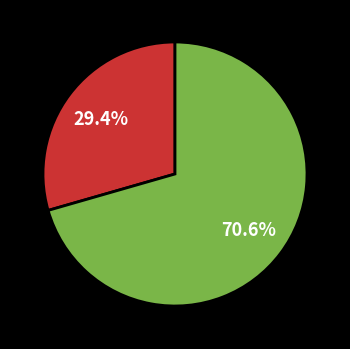

Is there a majority slice in this chart?

Yes